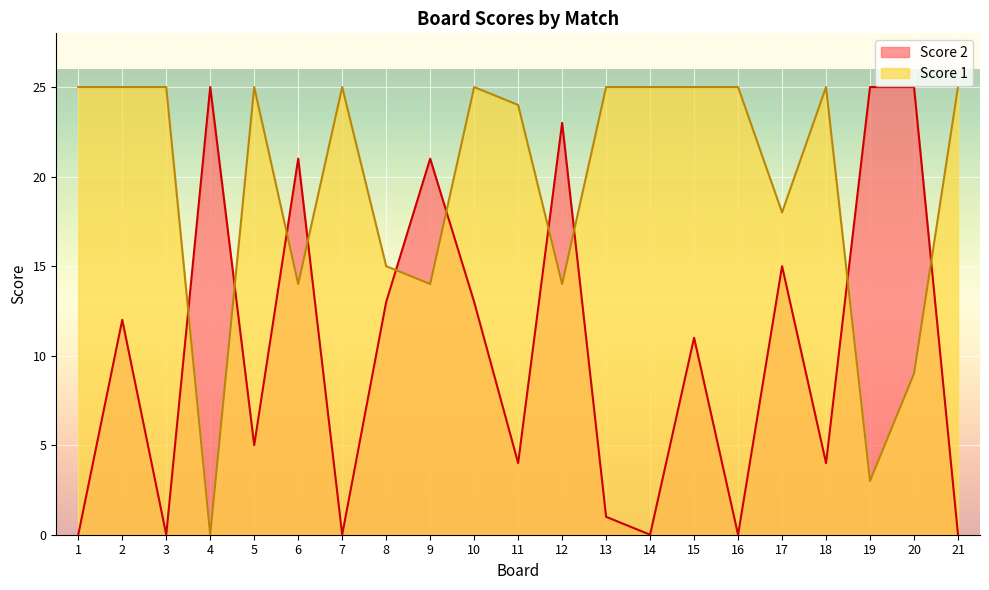

At which label is Score 2 closest to 12?

2